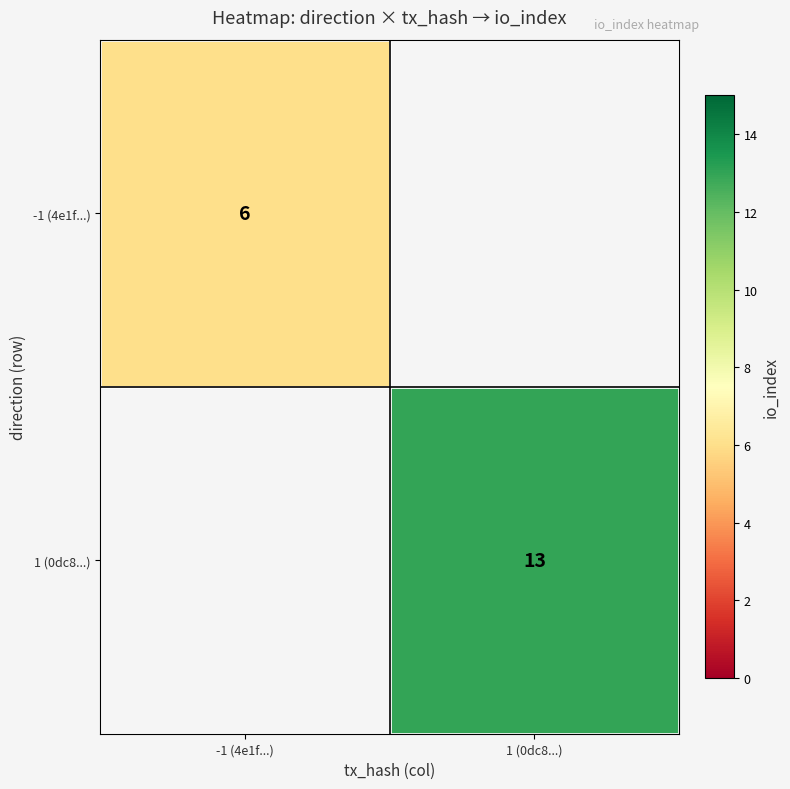

What is the minimum value shown in the chart?

6.0